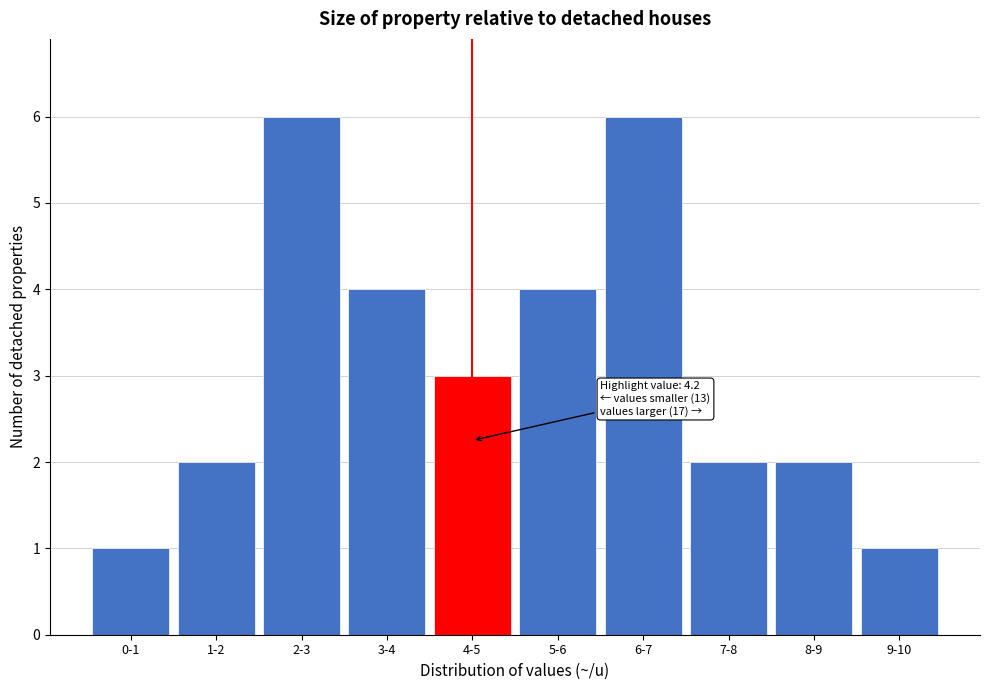

Reading left to right, transcribe all the data shown in this chart.

1	2	6	4	3	4	6	2	2	1